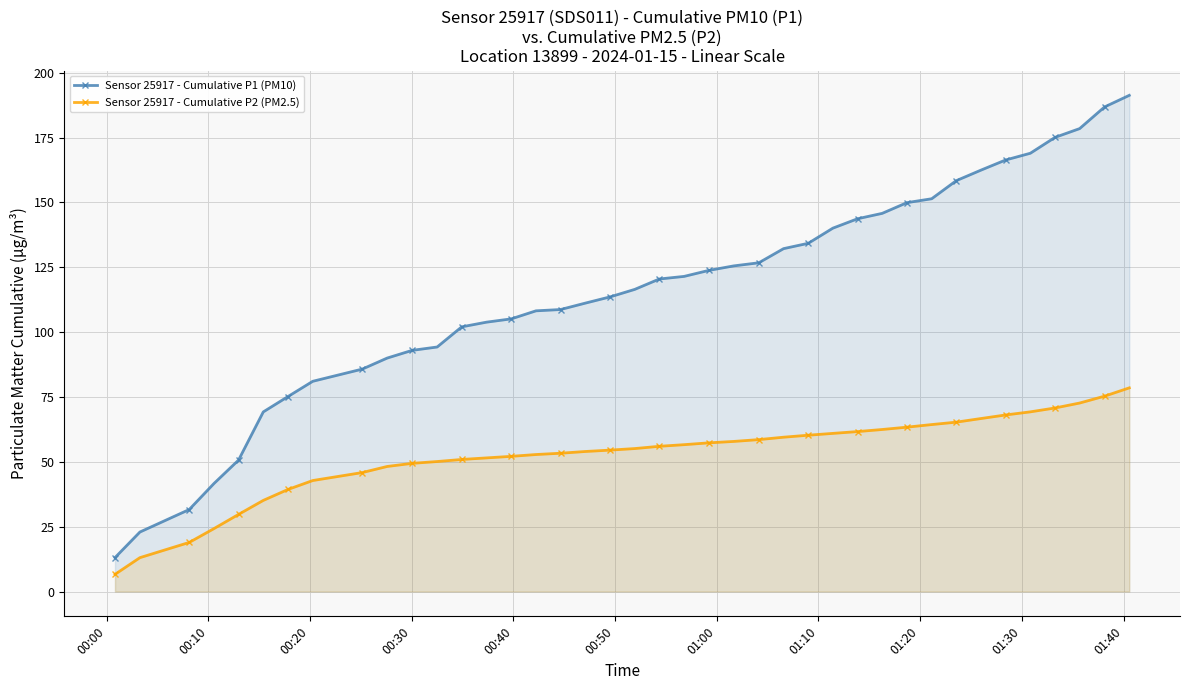

Reading left to right, transcribe all the data shown in this chart.

Sensor 25917 - Cumulative P1 (PM10): 13.1	22.9	31.6	41.6	50.7	69.2	75.2	81.0	85.7	90.0	93.0	94.3	102.0	103.8	105.1	108.2	108.7	111.2	113.6	116.5	120.5	121.5	123.8	125.5	126.7	132.2	134.2	140.1	143.7	145.8	149.9	151.4	158.4	162.4	166.3	168.9	175.1	178.4	186.8	191.3
Sensor 25917 - Cumulative P2 (PM2.5): 6.6	13.1	18.9	24.3	29.7	35.1	39.4	42.8	45.9	48.2	49.4	50.1	50.9	51.5	52.1	52.8	53.3	54.0	54.5	55.1	56.0	56.6	57.3	57.9	58.6	59.5	60.3	61.0	61.7	62.5	63.4	64.4	65.3	66.7	68.1	69.3	70.8	72.7	75.3	78.5